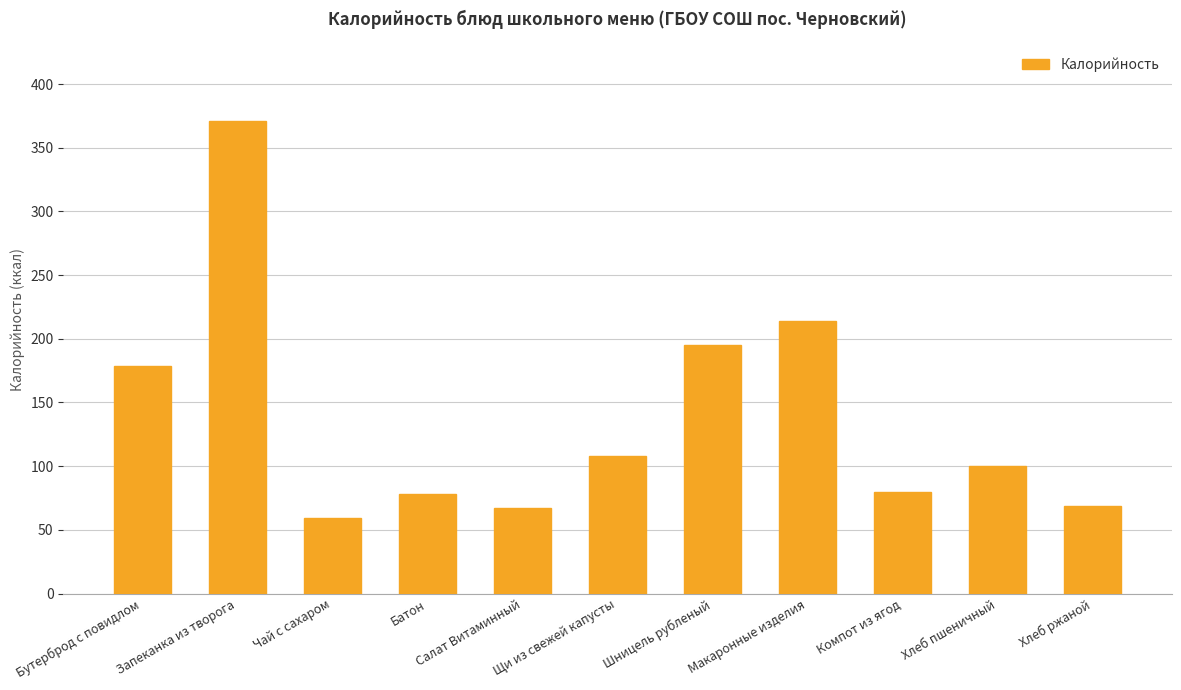

What is the change in value from Бутерброд с повидлом to Хлеб пшеничный?

-79.1